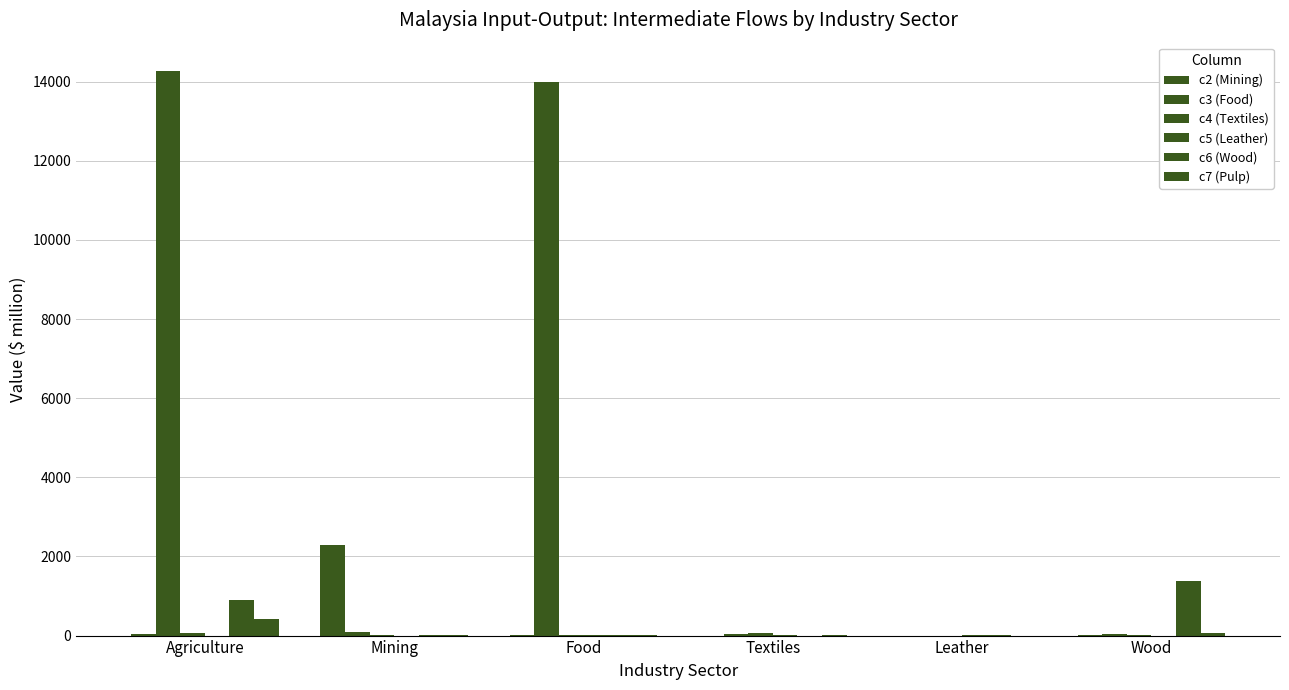

What position from the right is Wood?

1